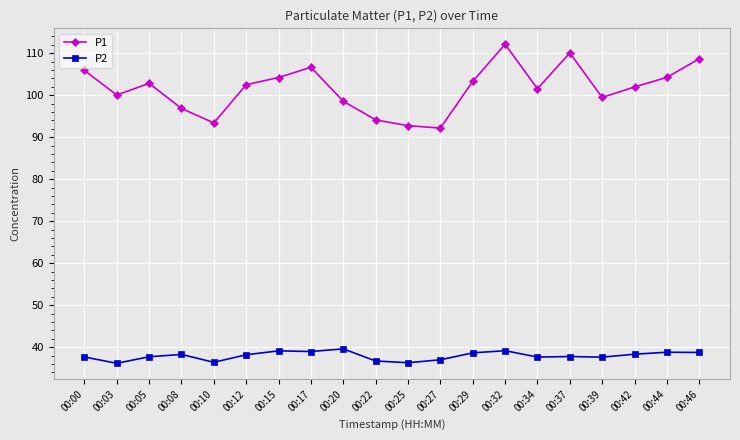

Count the number of categories in the chart.

20